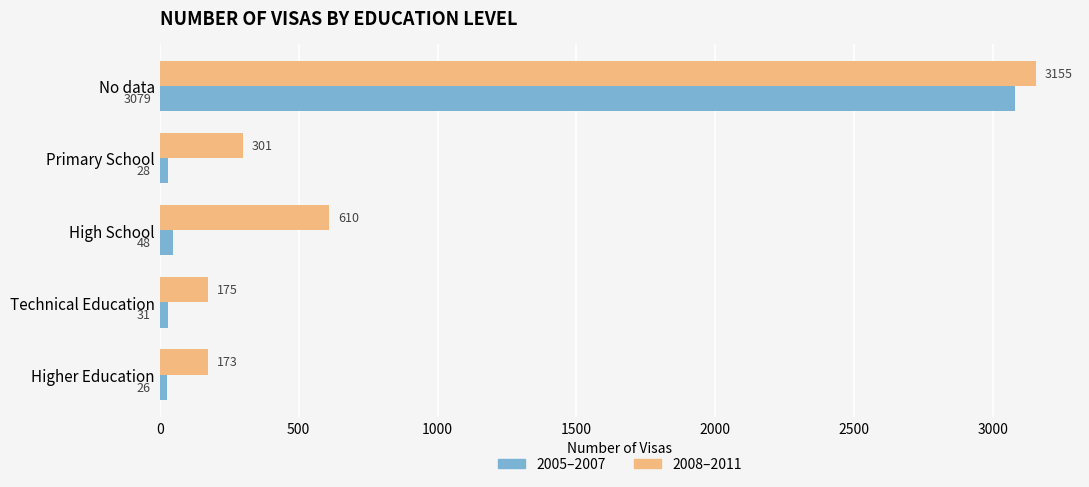

What is the spread (max minus min) of values at Technical Education?

144